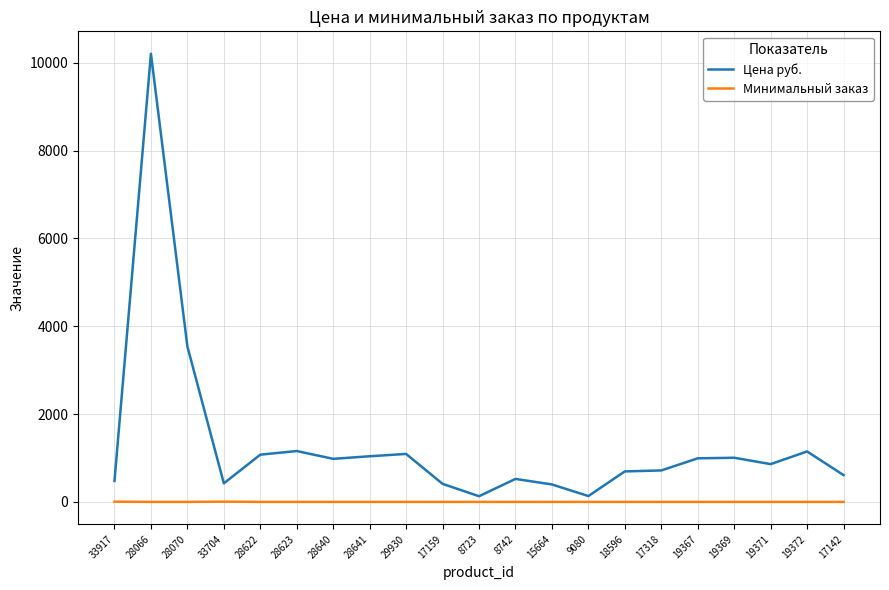

Is this an area chart (filled region under the line)?

No